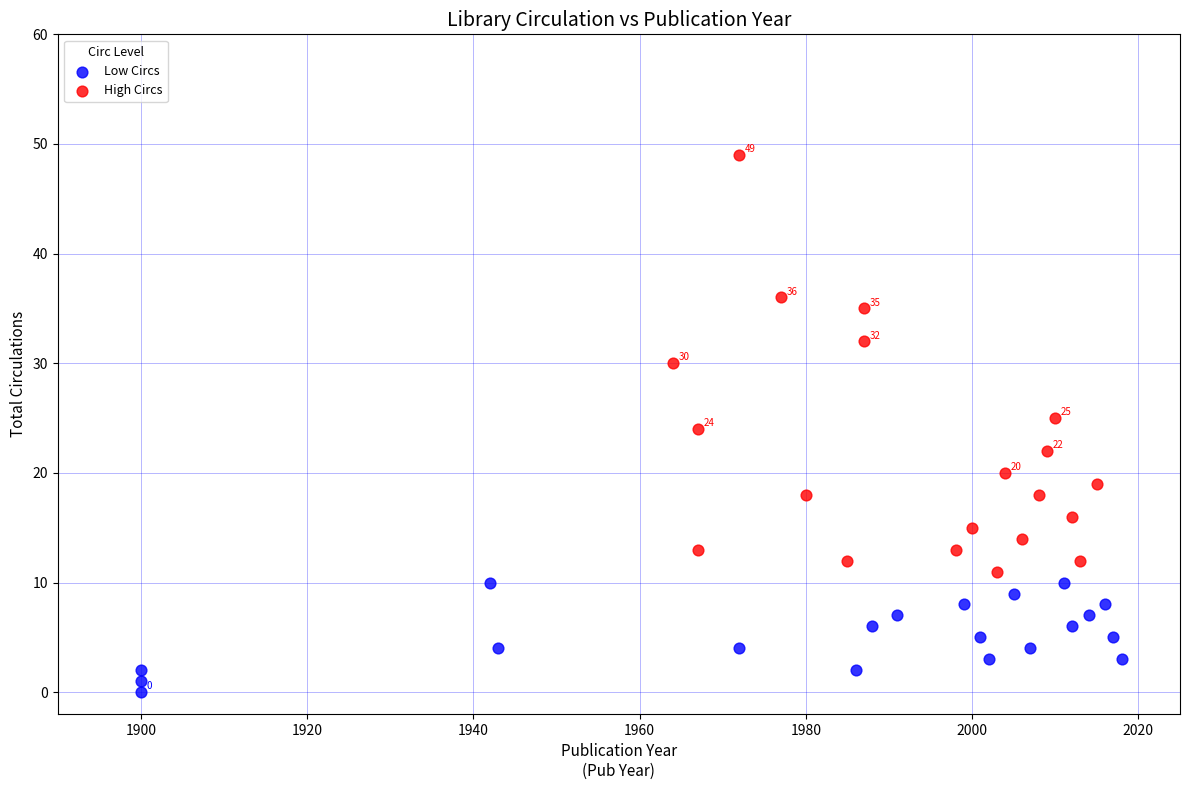

Which series has the largest Y range (max minus min)?

High Circs